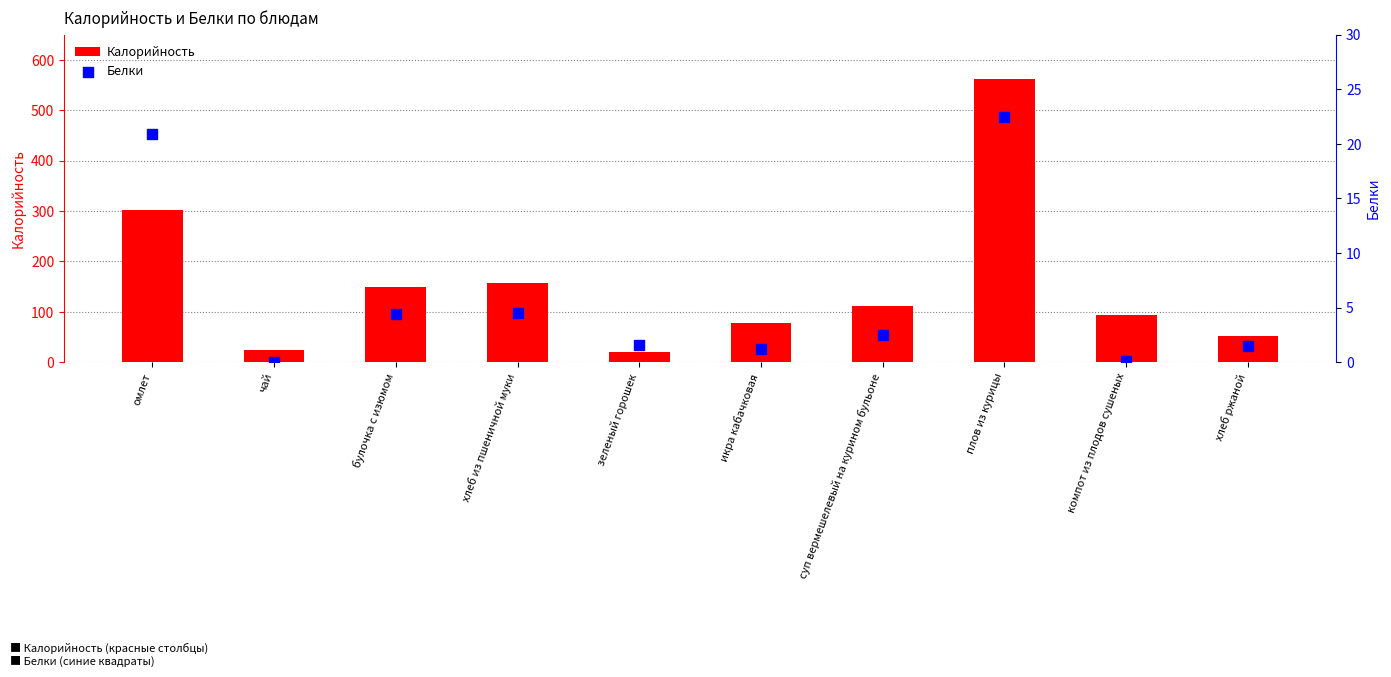

Which series has the largest Y range (max minus min)?

Калорийность